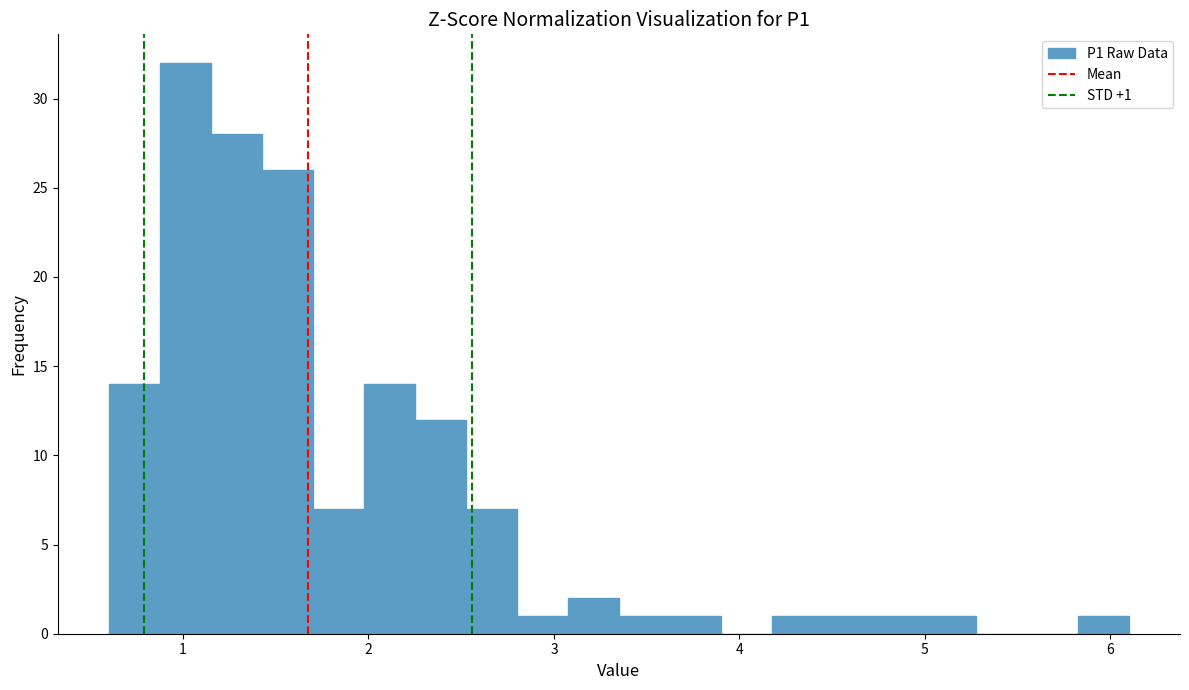

Read against the x-axis, roughly where is the centre of the tallest bar?

1.0